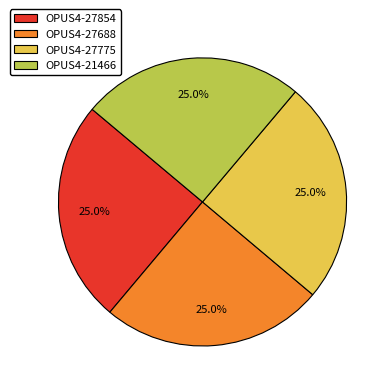

How many segments does this pie chart have?

4